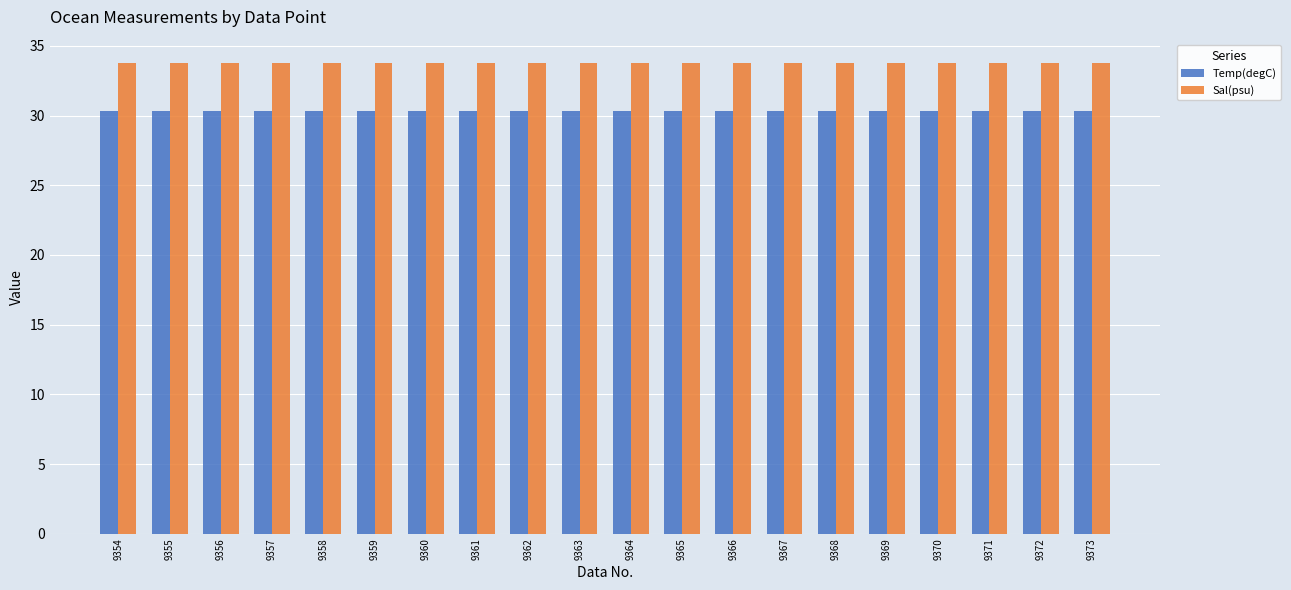

Which series has the largest total across all categories?

Sal(psu)